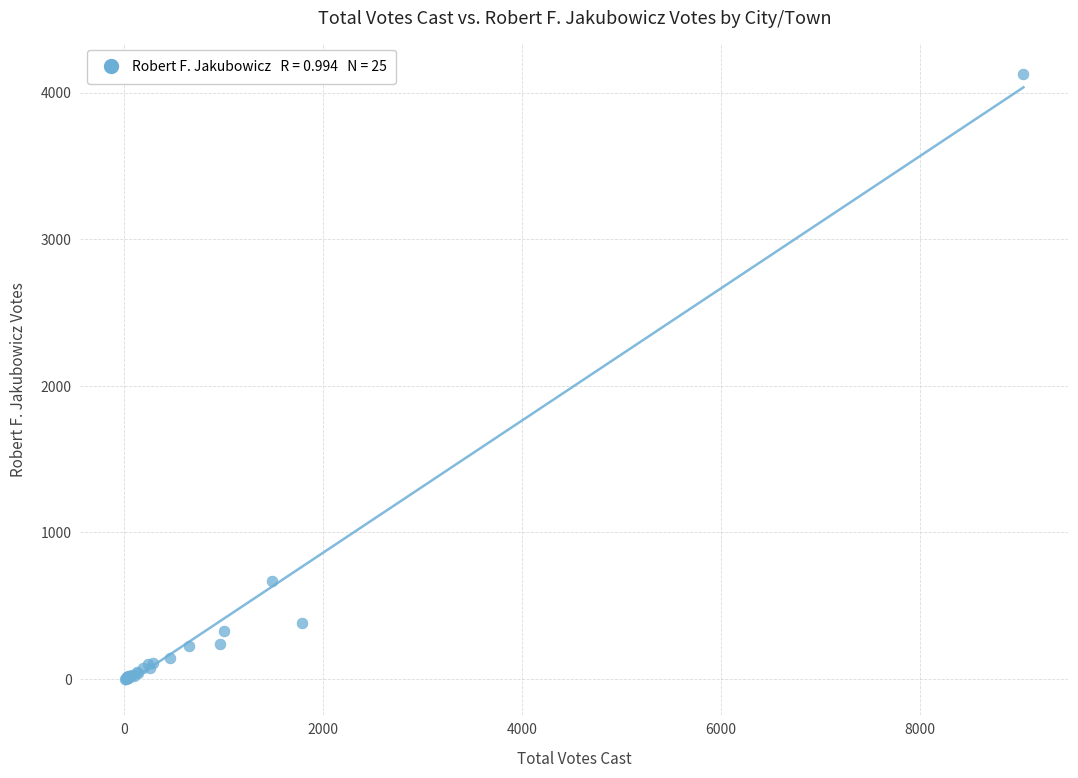

What Y value in the scatter plot is closest to 2065?

671